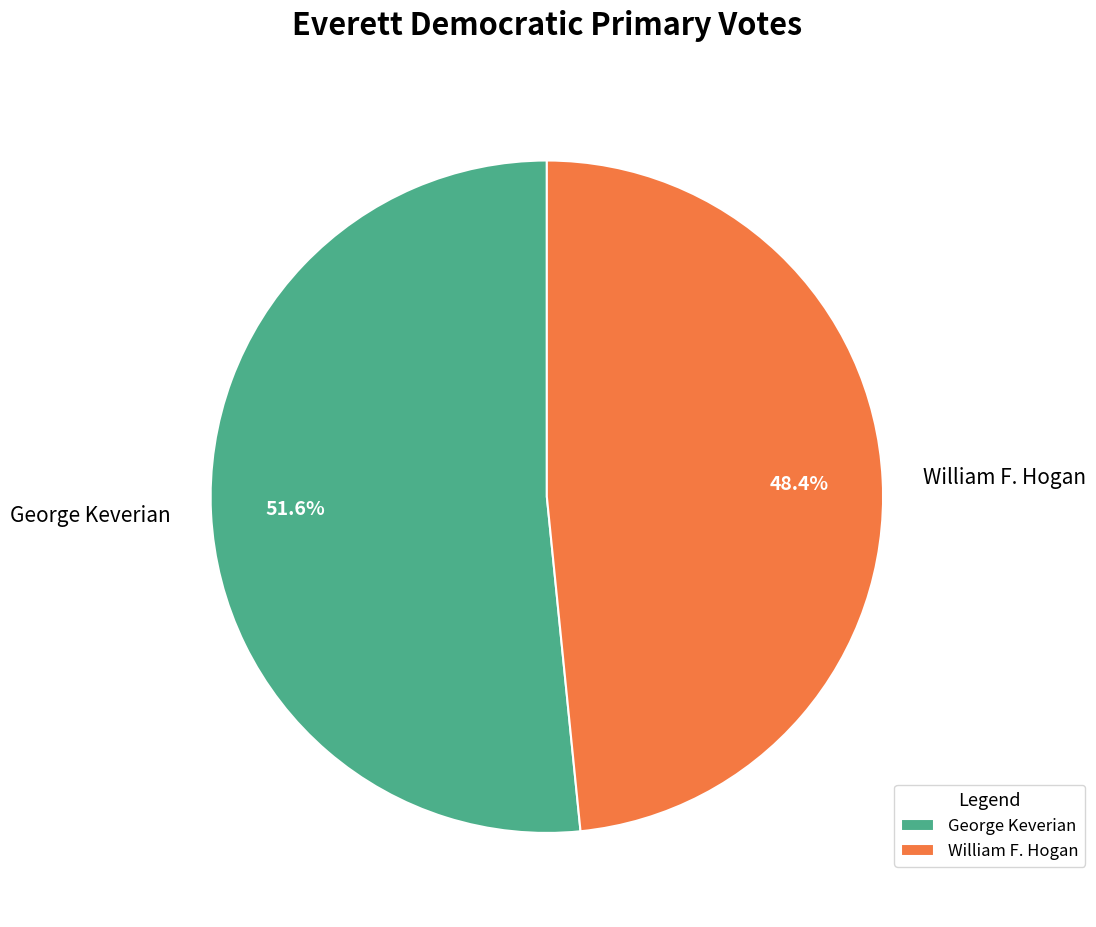

To the nearest percent, what portion does William F. Hogan represent?

48%